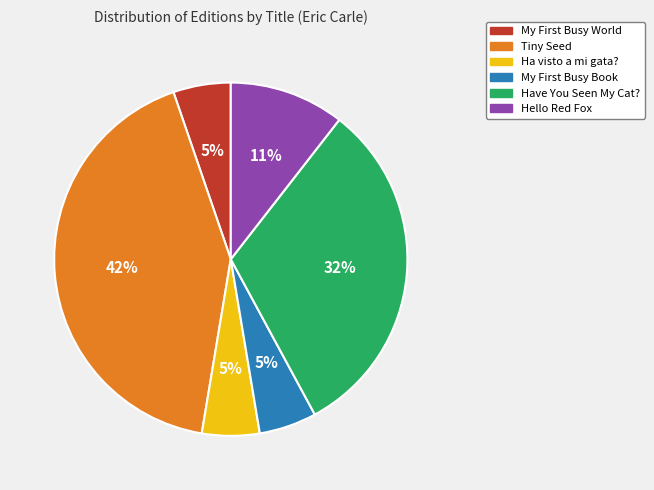

What percentage is the Have You Seen My Cat? slice, to the nearest percent?

32%